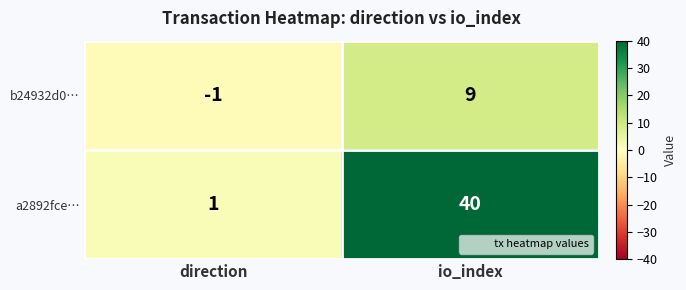

What is the approximate value of a2892fce… at io_index?

40